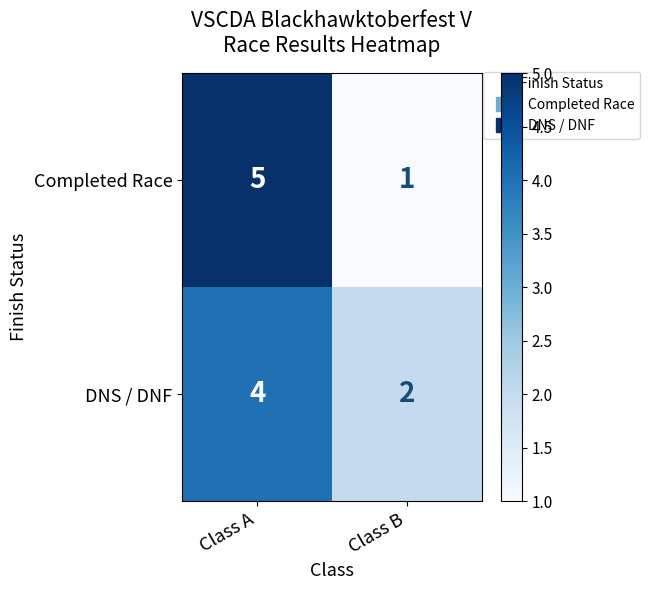

What is the approximate value of Completed Race at Class A?

5